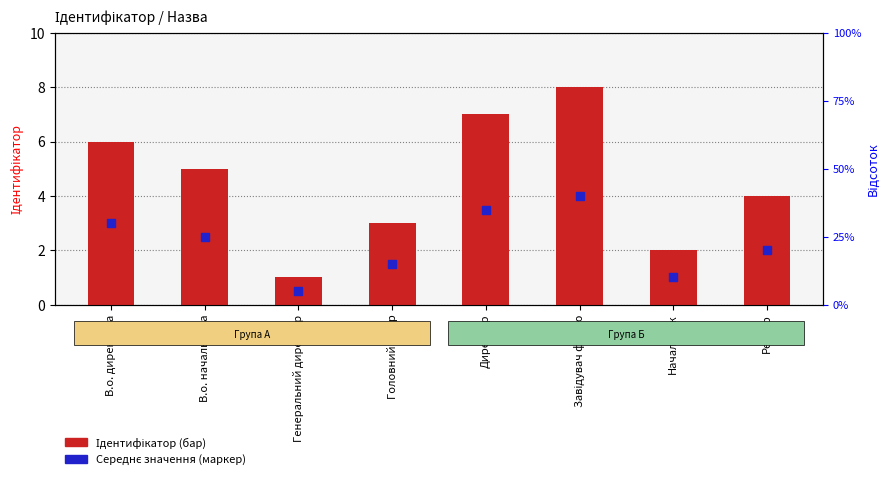

Which series contains the highest Y value?

Ідентифікатор